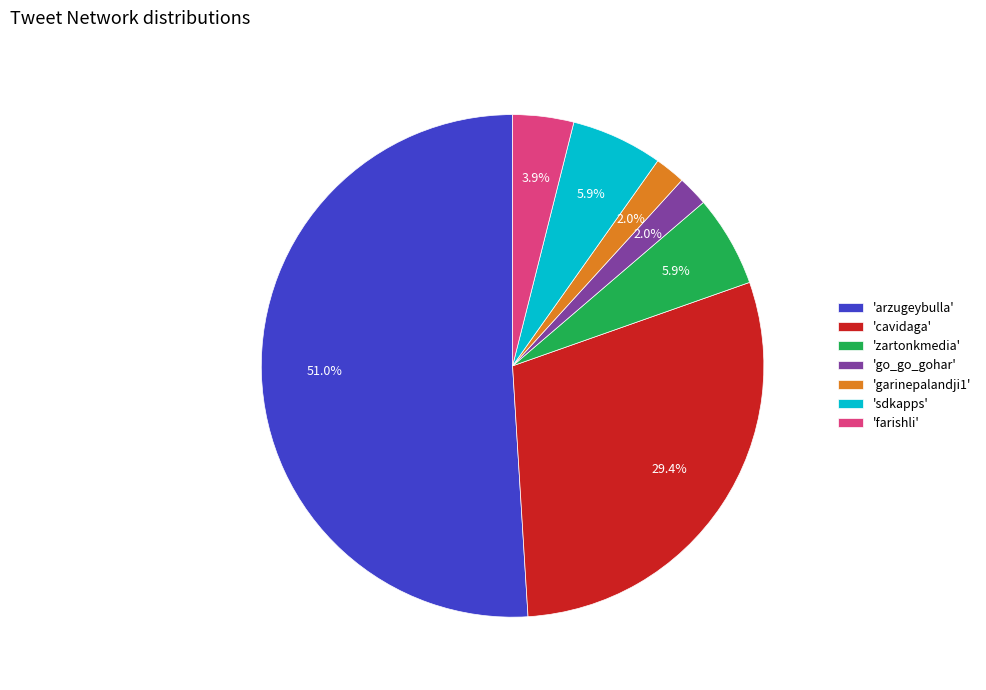

Between 'farishli' and 'cavidaga', which is larger?

'cavidaga'